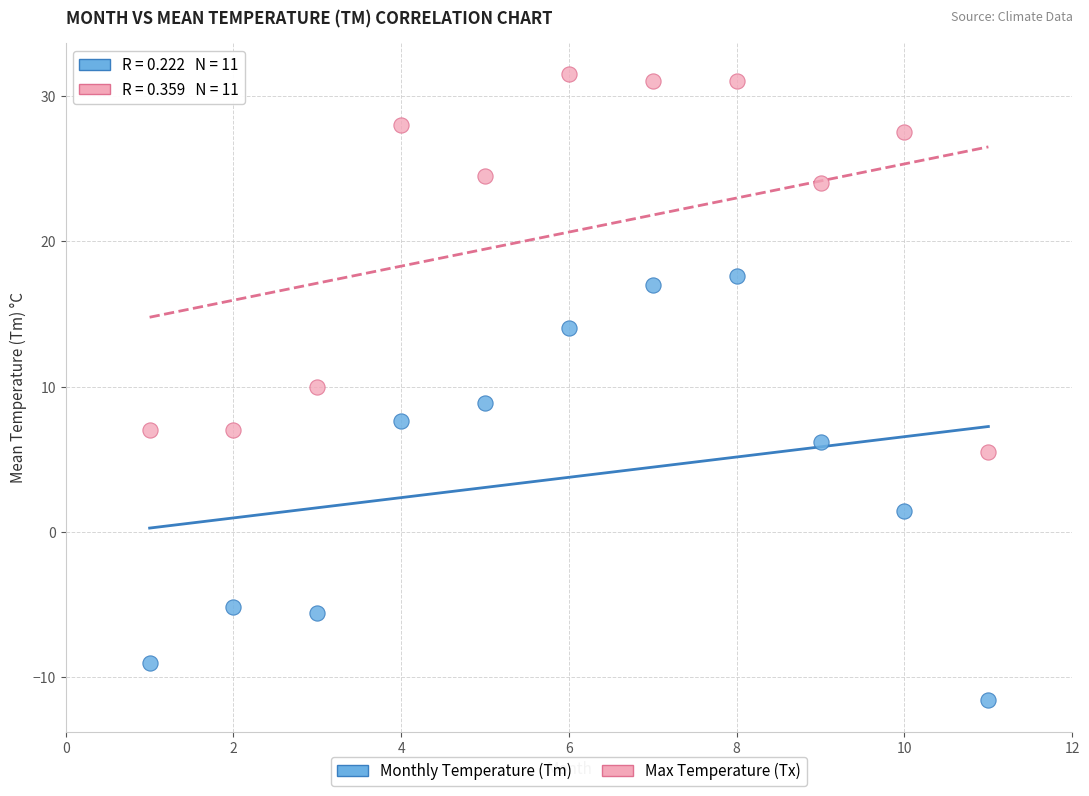

Across all data points, what is the range of Y values (max minus min)?

43.1